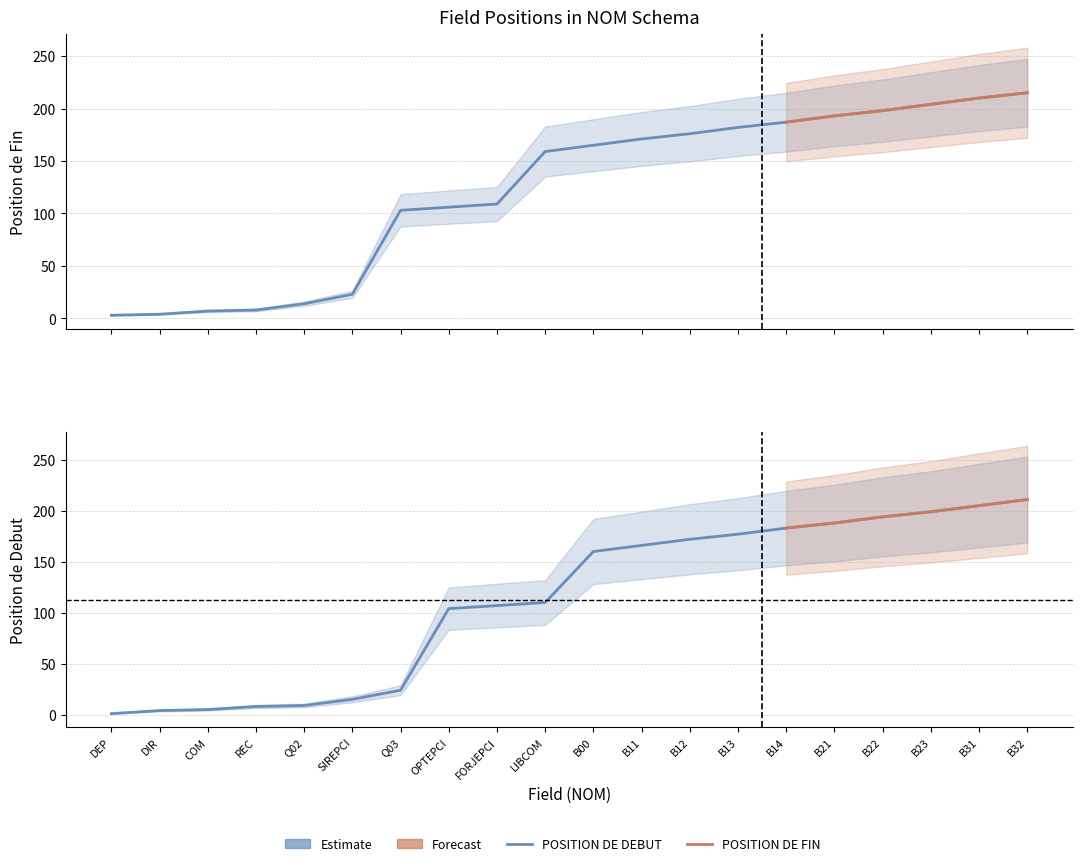

What is the difference between the highest and lowest values at B13?

5